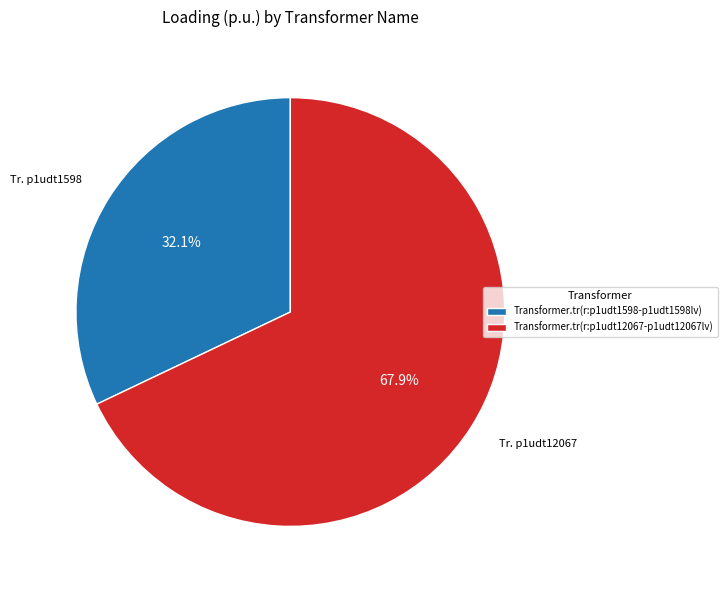

To the nearest percent, what portion does Transformer.tr(r:p1udt12067-p1udt12067lv) represent?

68%